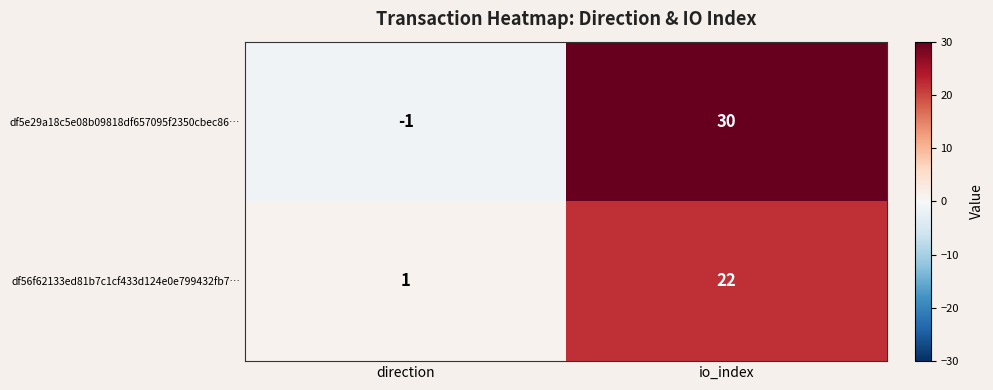

Reading left to right, what are all the values shown in this chart?

df5e29a18c5e08b09818df657095f2350cbec86…: -1	30
df56f62133ed81b7c1cf433d124e0e799432fb7…: 1	22